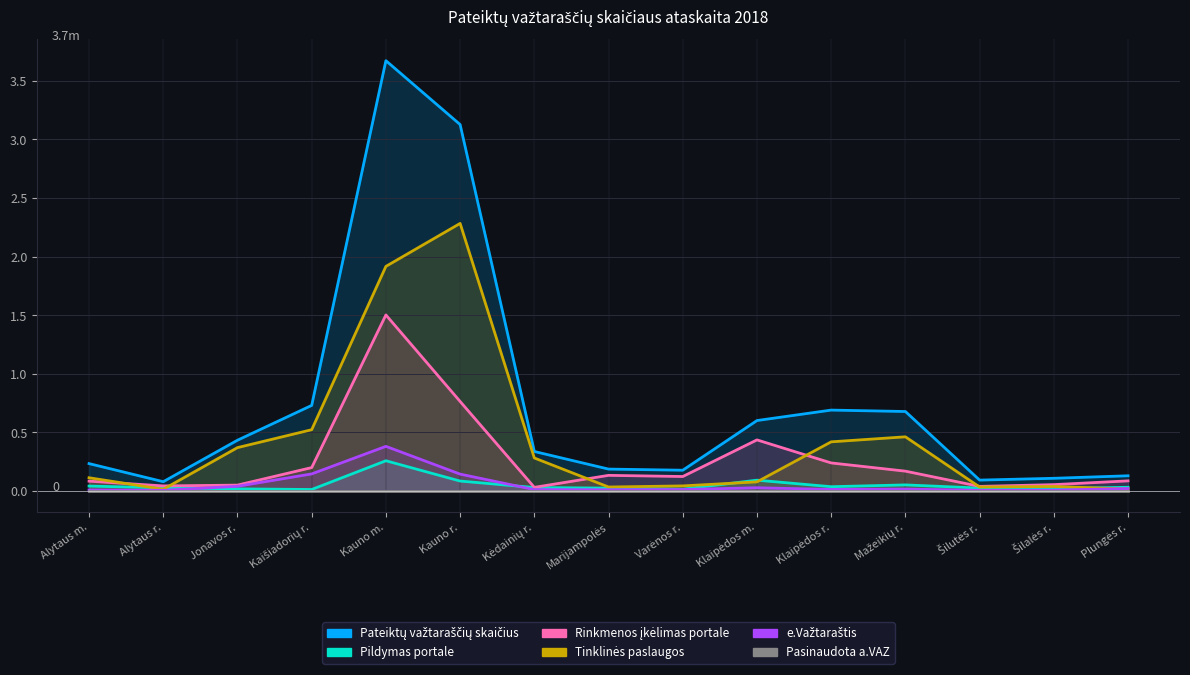

What is the sum of all Pildymas portale values?

0.7